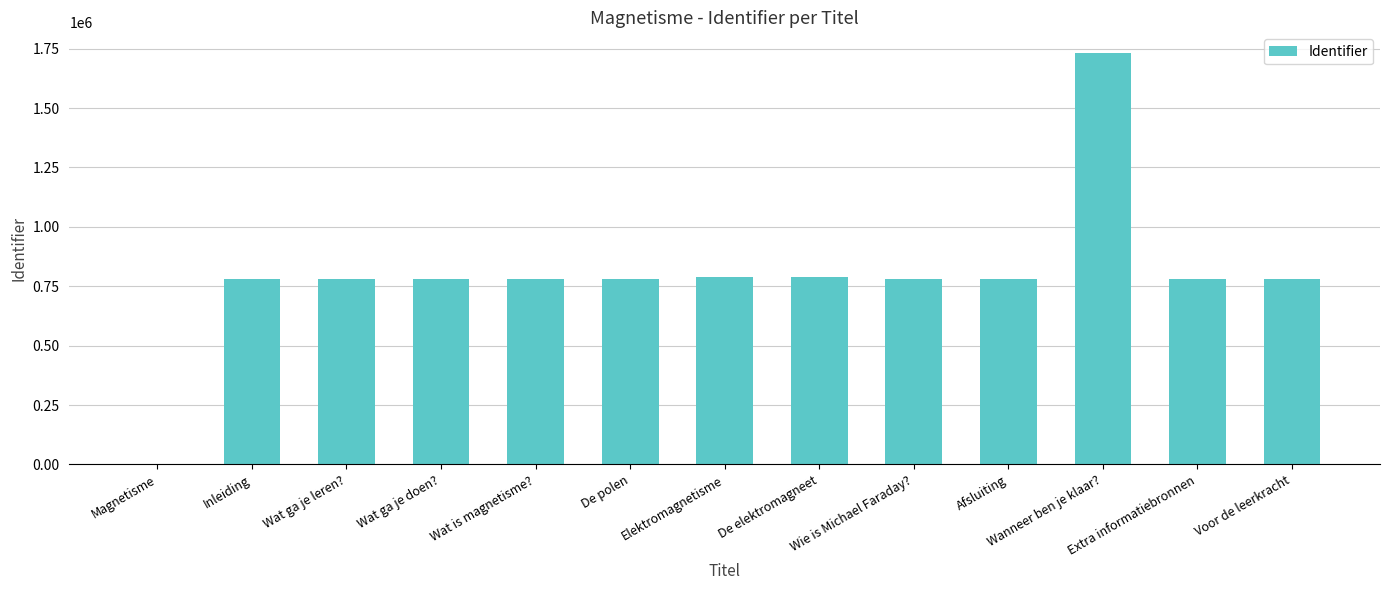

The value at Voor de leerkracht is 782297. True or false?

True